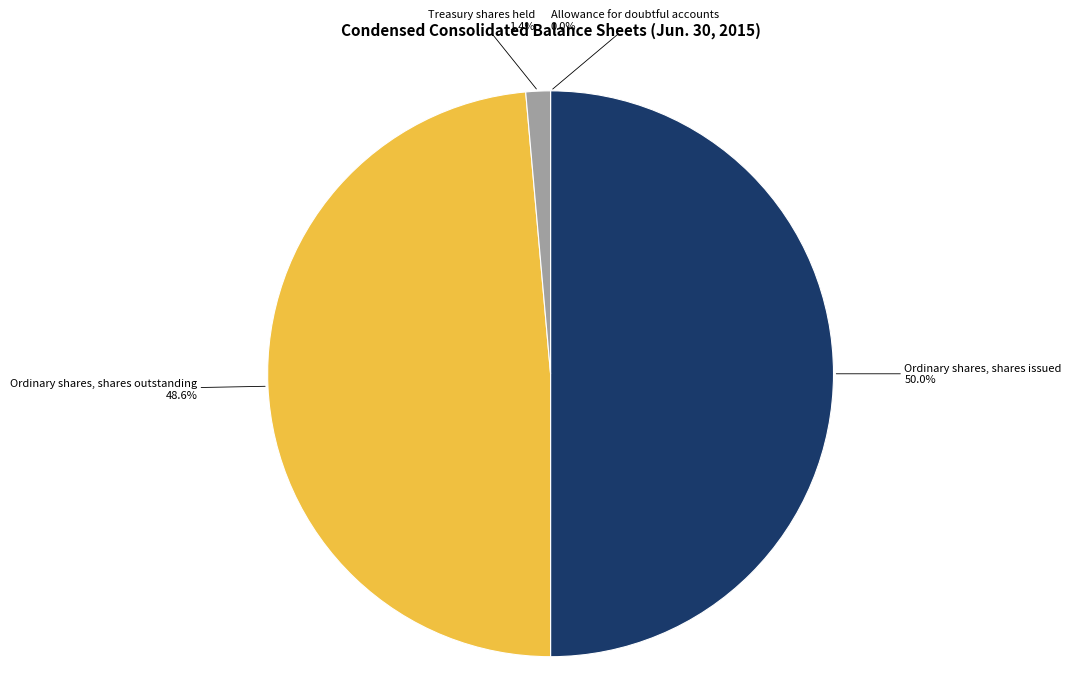

Does Ordinary shares, shares outstanding represent more than half of the total?

No